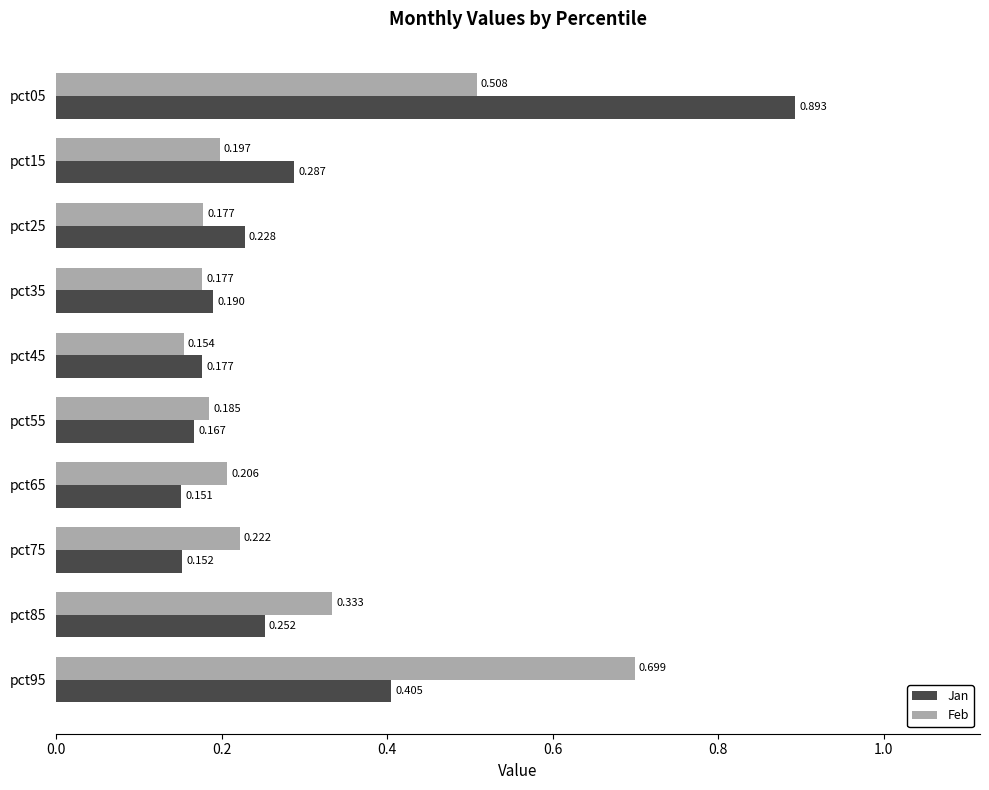

At which label is Jan closest to 0?

pct65